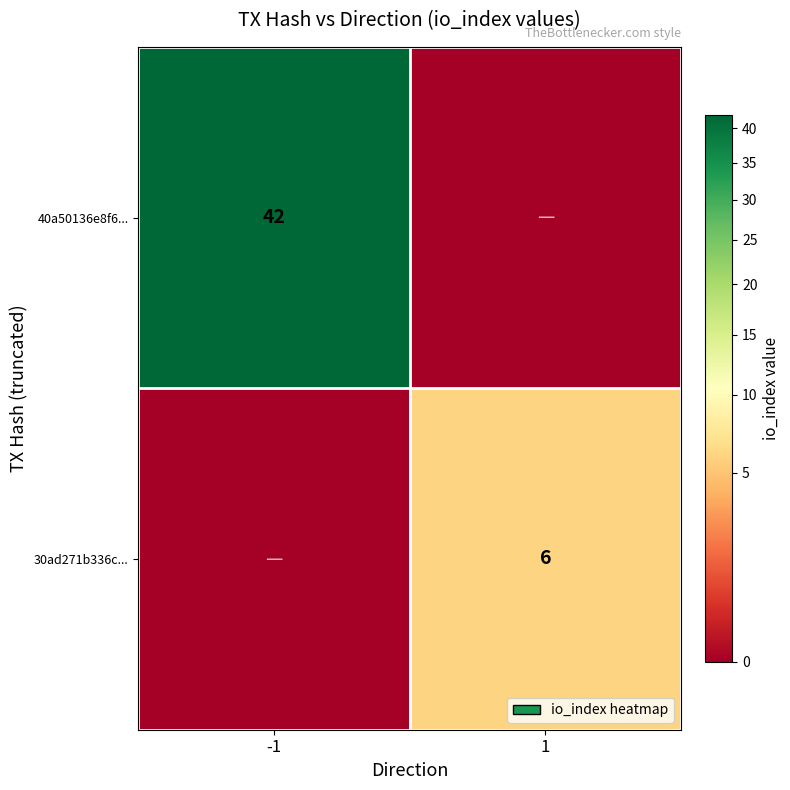

The value of 30ad271b336c... at 1 is 6. True or false?

True